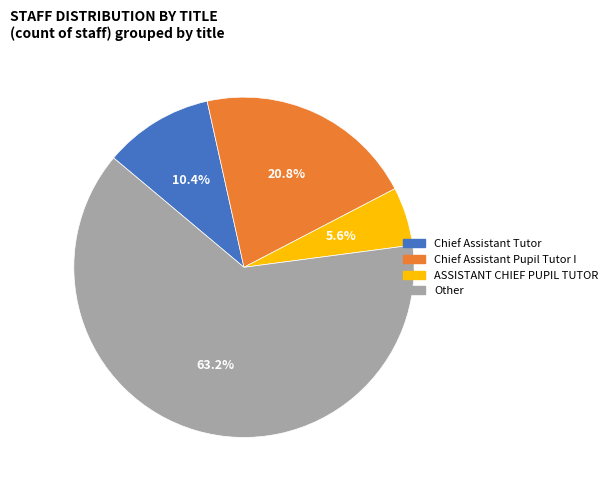

To the nearest percent, what is the combined percentage of ASSISTANT CHIEF PUPIL TUTOR and Chief Assistant Pupil Tutor I?

26%